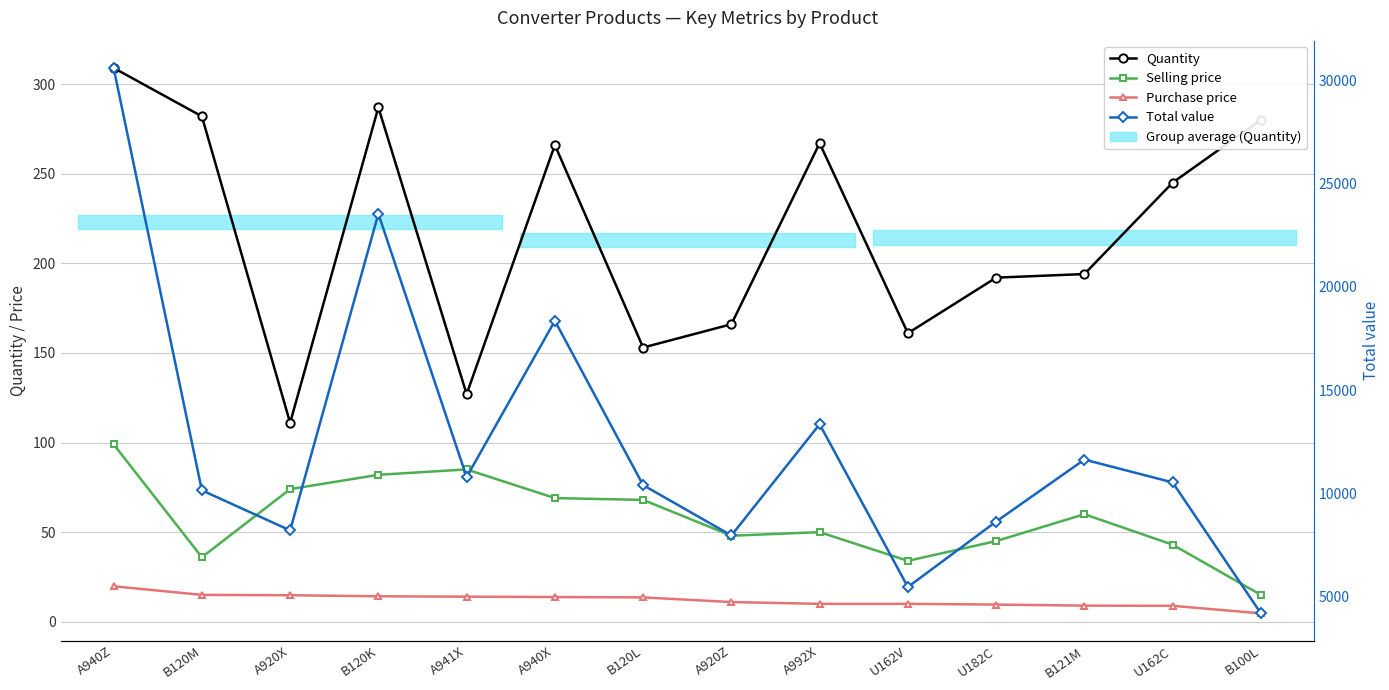

How many data points in Purchase price are less than 13?

7